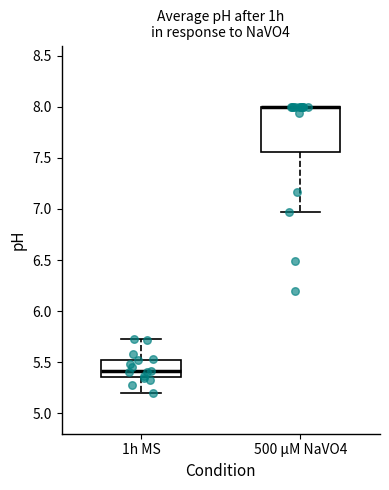

Where is the lower edge of the box for 500 µM NaVO4 on the y-axis? The values are not printed on the chart, so give them approximately, as read against the axis.

7.55